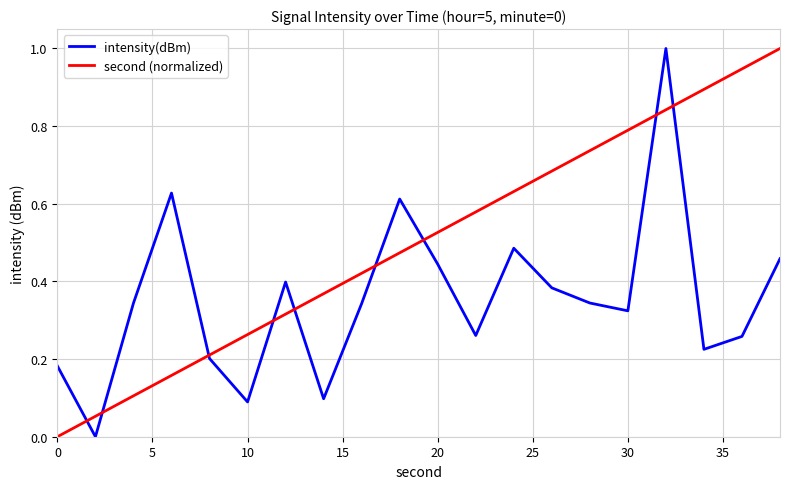

List the series in order of their overall mean, highest first.

second (normalized), intensity(dBm)